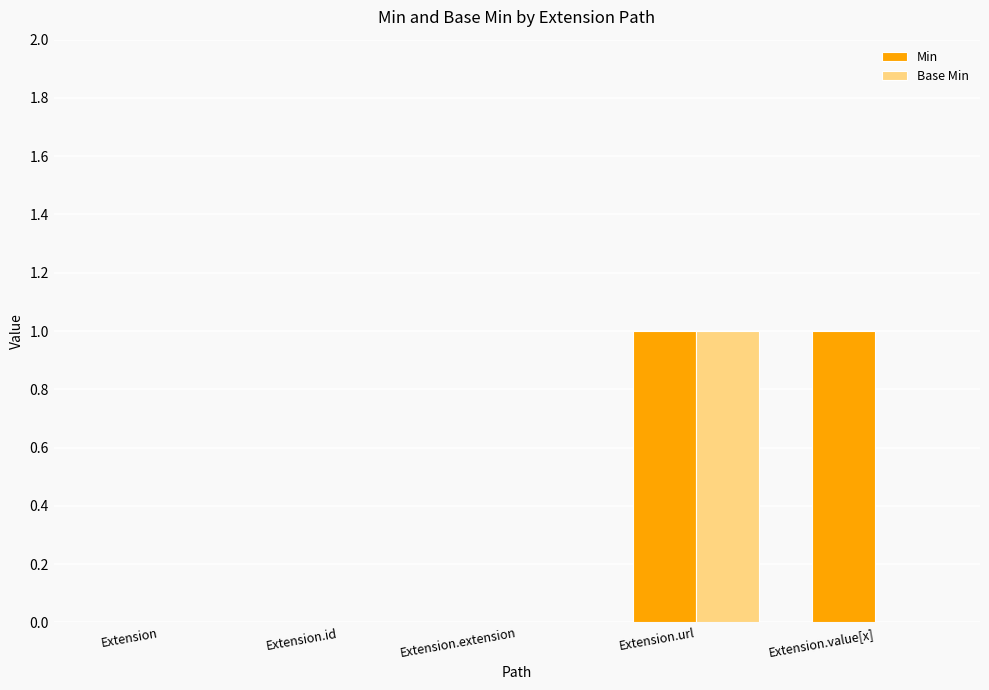

What is the approximate value of Min at Extension.value[x]?

1